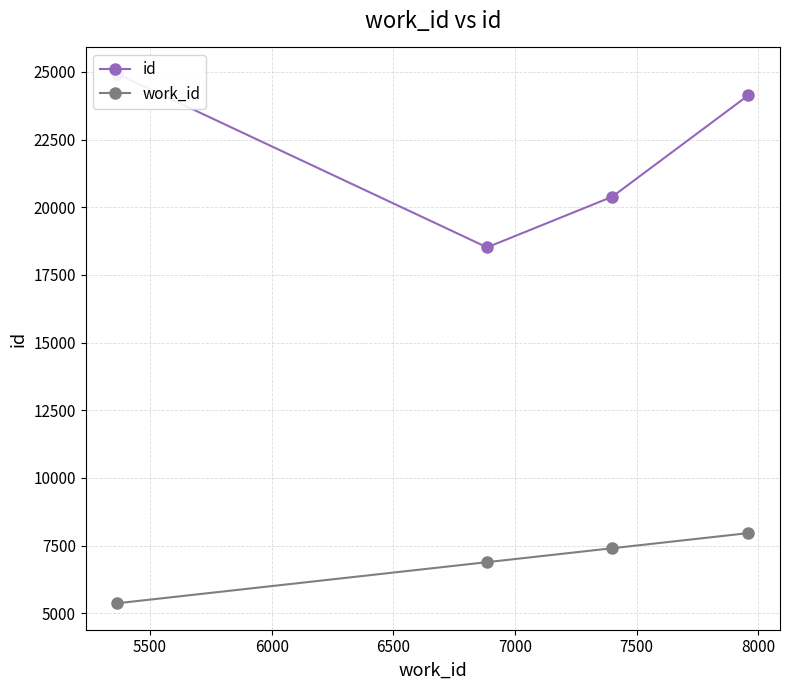

What is the difference between the maximum and minimum values in the work_id series?

2593